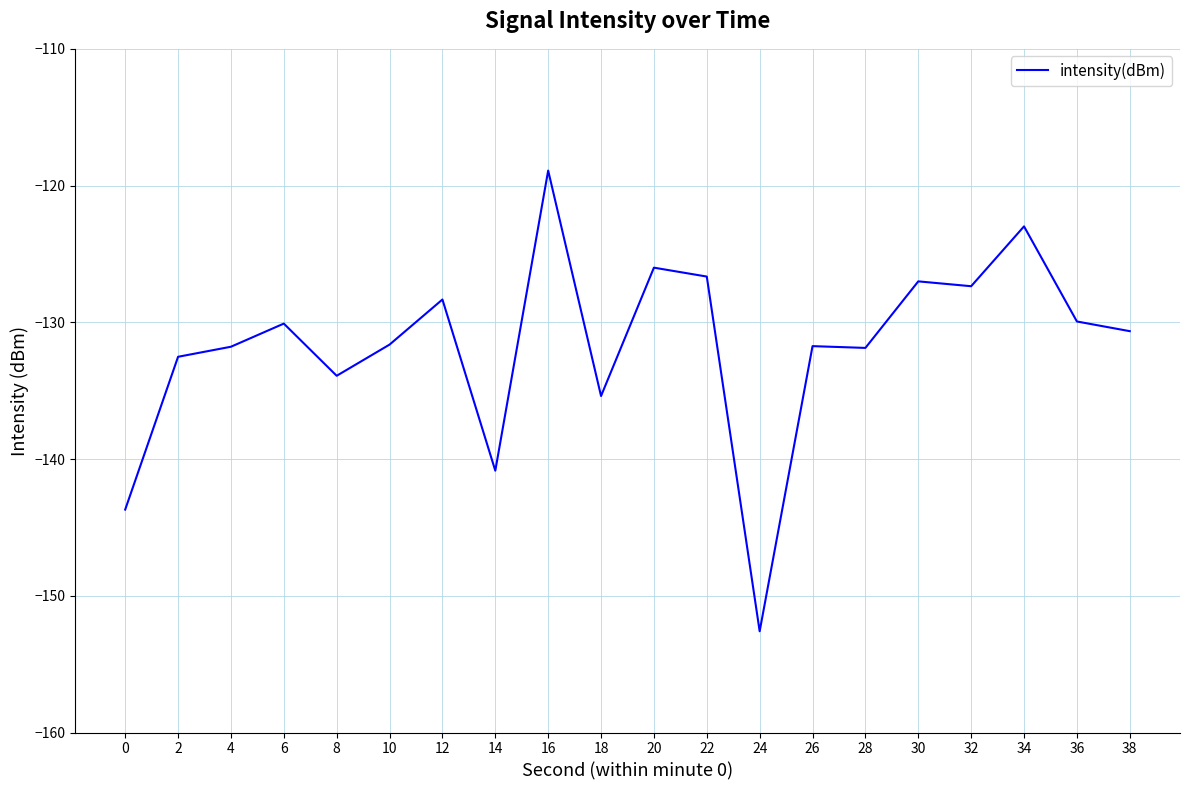

Between 8 and 36, which is larger?

36